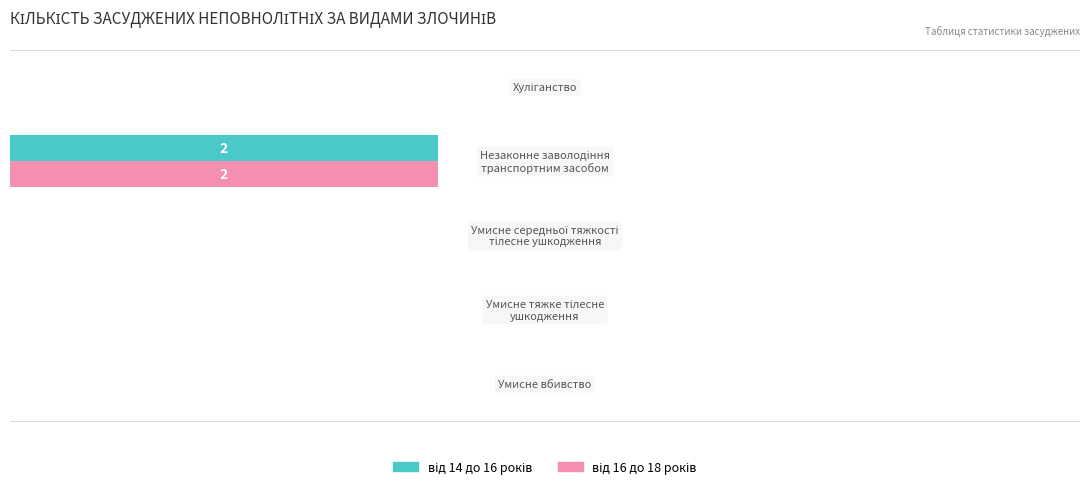

Which series has the largest range (max minus min)?

від 14 до 16 років